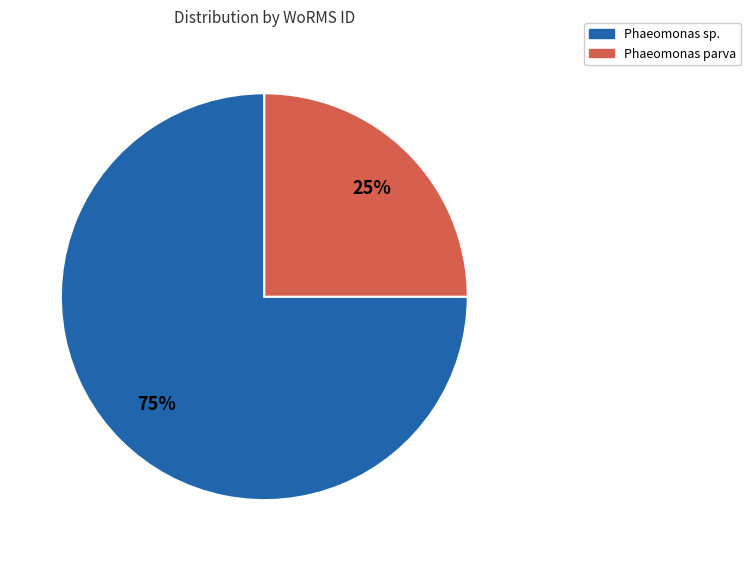

To the nearest percent, what is the difference between the largest and smallest slice percentages?

50%